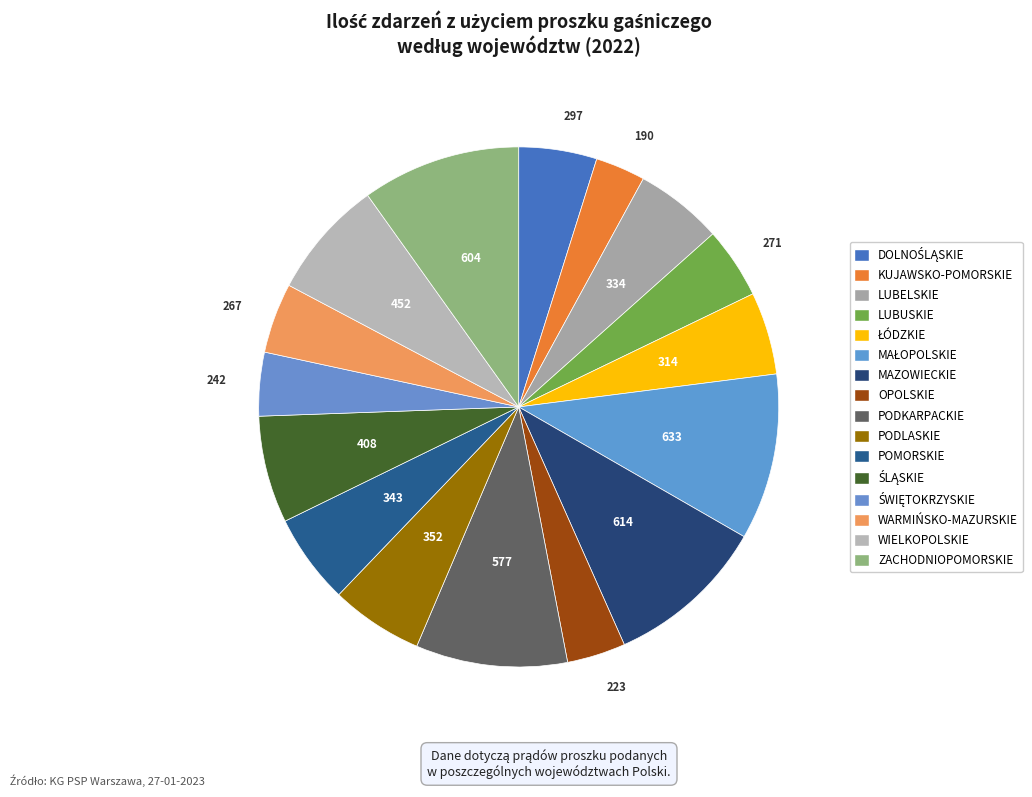

How many segments does this pie chart have?

16